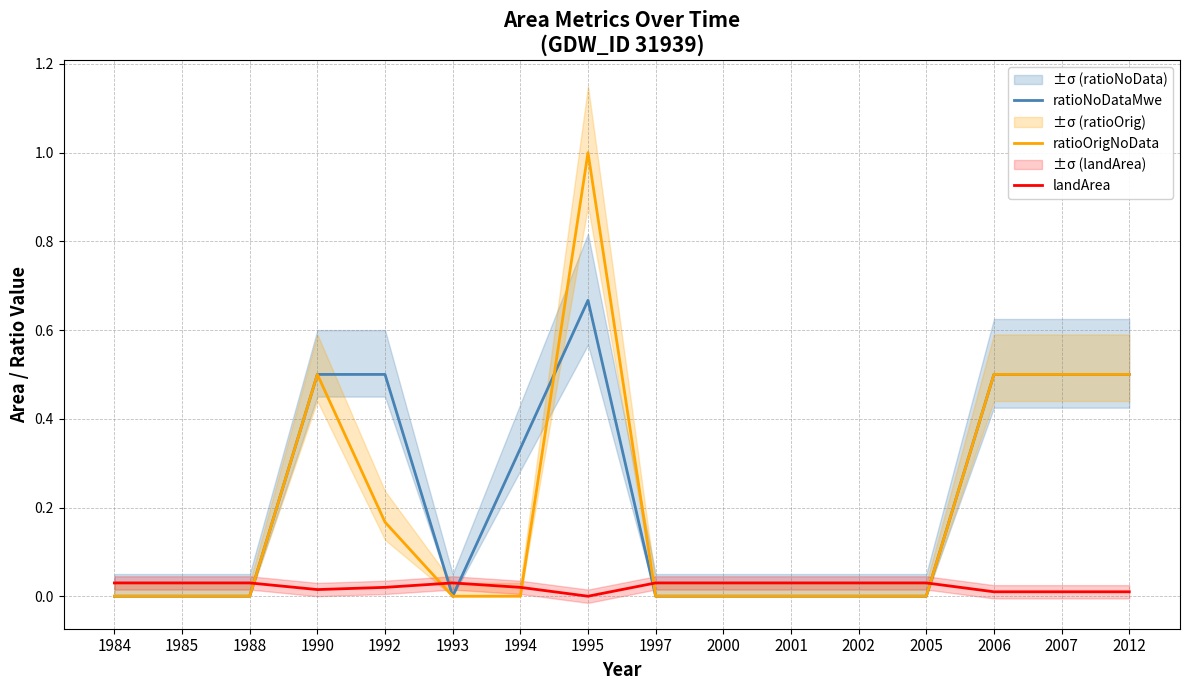

How many intersections are there between ratioNoDataMwe and ratioOrigNoData?

1